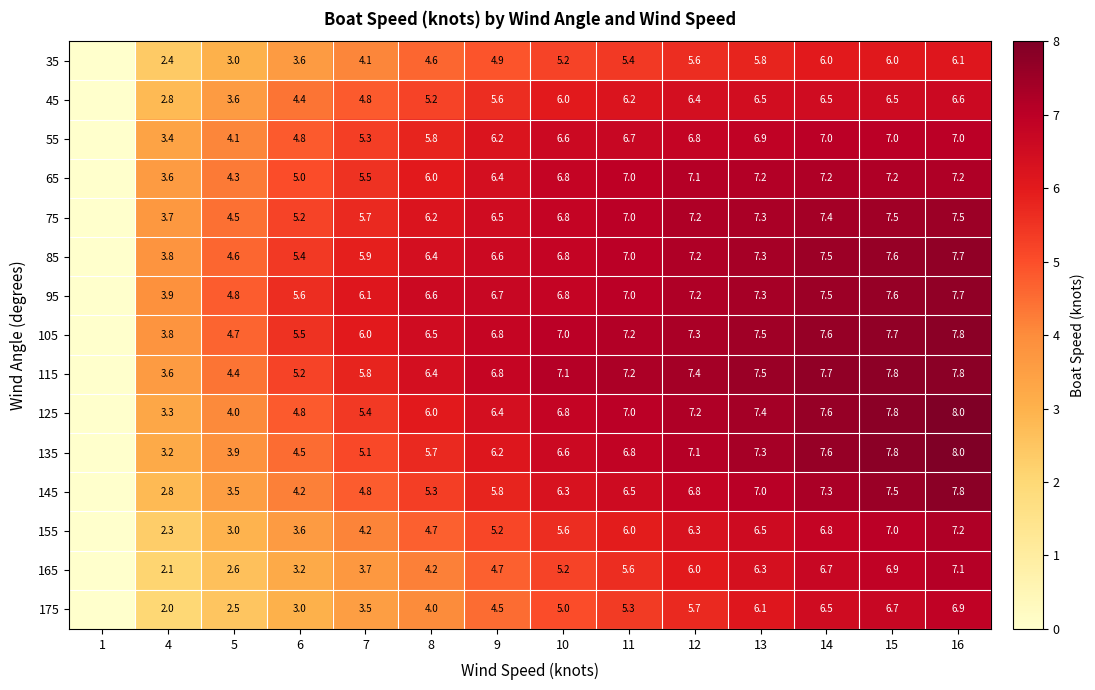

What is the spread (max minus min) of values at 15?

1.8